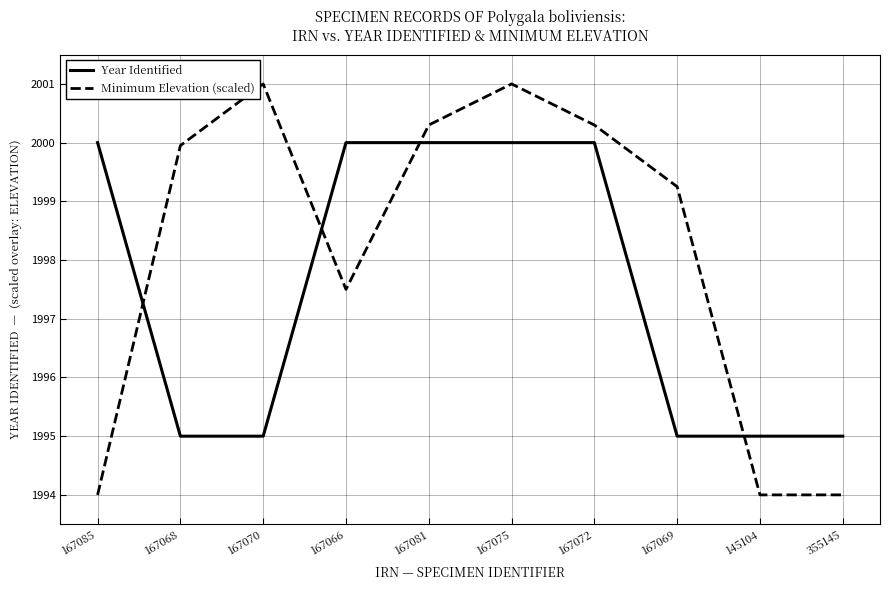

What position from the left is 167075?

6